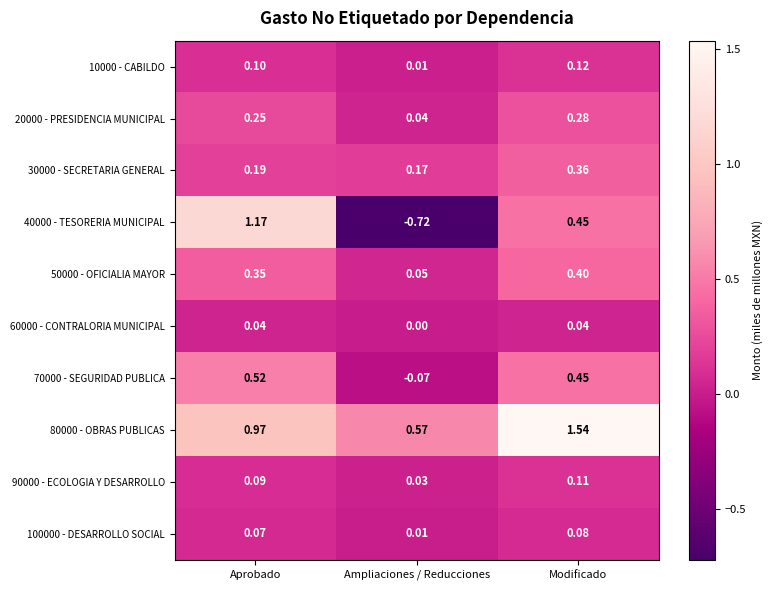

List the labels in order of 20000 - PRESIDENCIA MUNICIPAL value, largest first.

Modificado, Aprobado, Ampliaciones / Reducciones